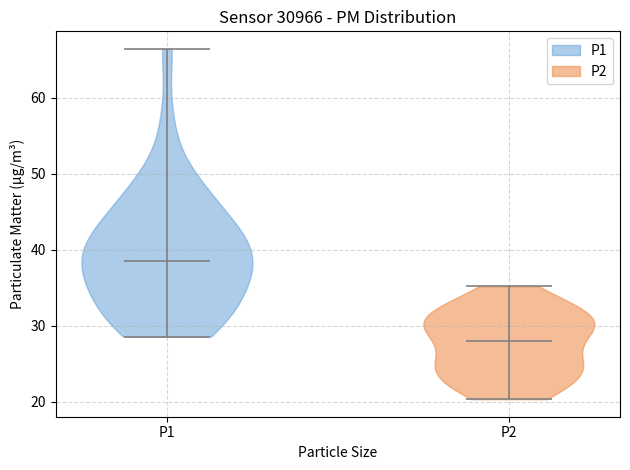

Reading left to right, read every violin against the y-axis: where its median line is, and the lowest and highest points it reaches. The values are not printed on the chart, so give them approximately, as read against the axis.

P1: median line 39, lowest point 29, highest point 66
P2: median line 28, lowest point 20, highest point 35